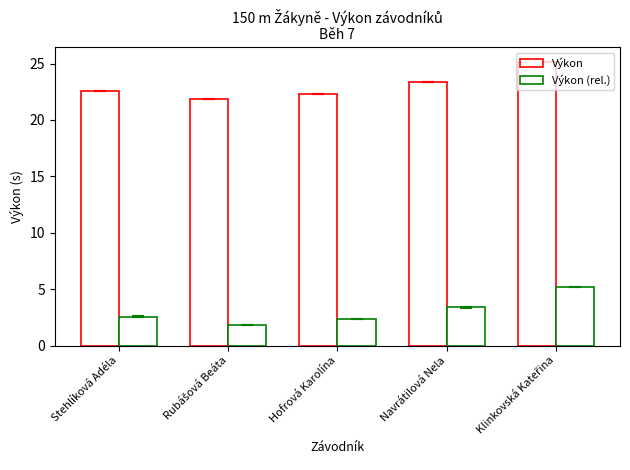

What is the label of the 4th bar from the right?

Rubášová Beáta